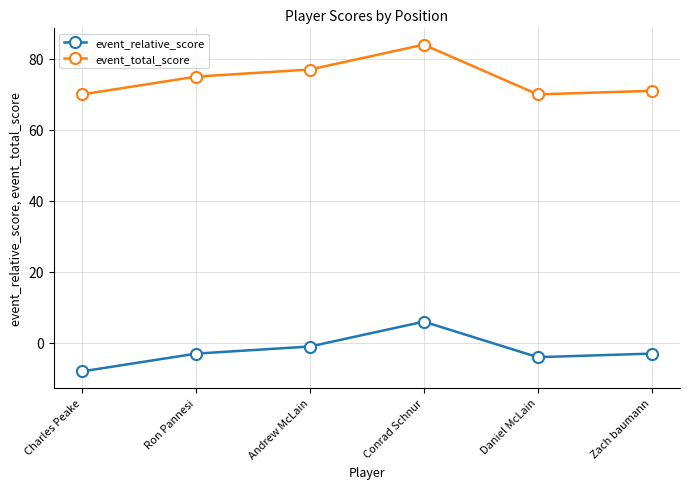

What is the sum of all event_relative_score values?

-13